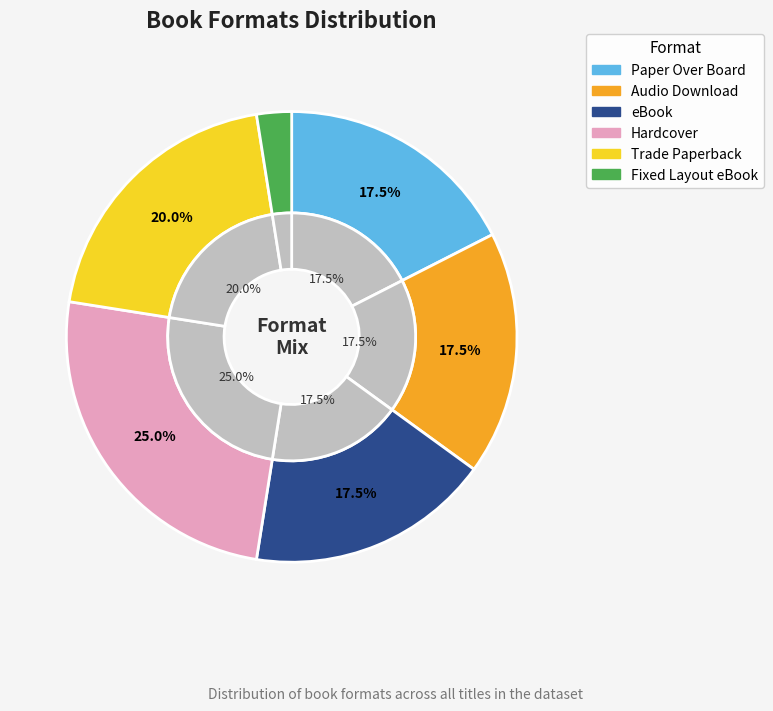

Count the number of slices in the pie.

6